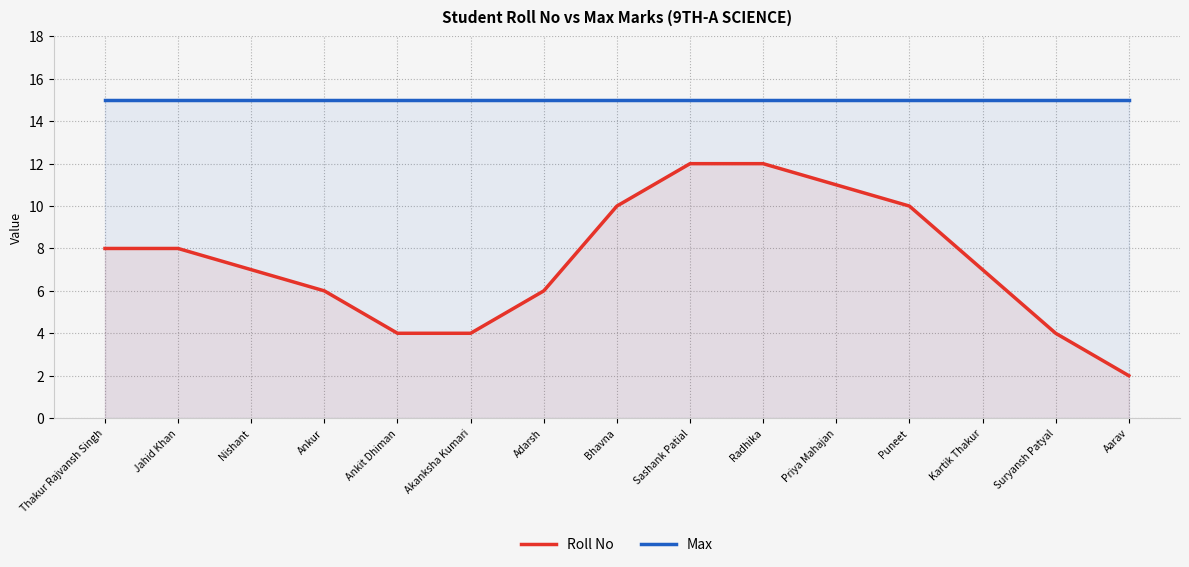

Rank the series at Suryansh Patyal from highest to lowest value.

Max, Roll No